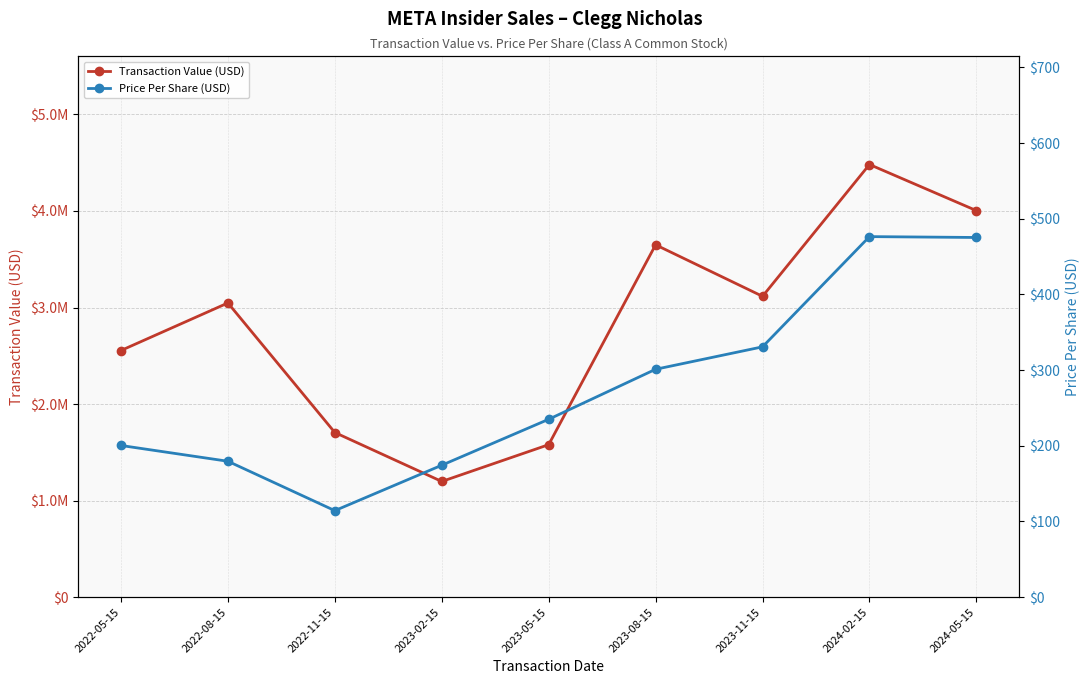

At which category does Price Per Share (USD) reach its first local valley?

2022-11-15